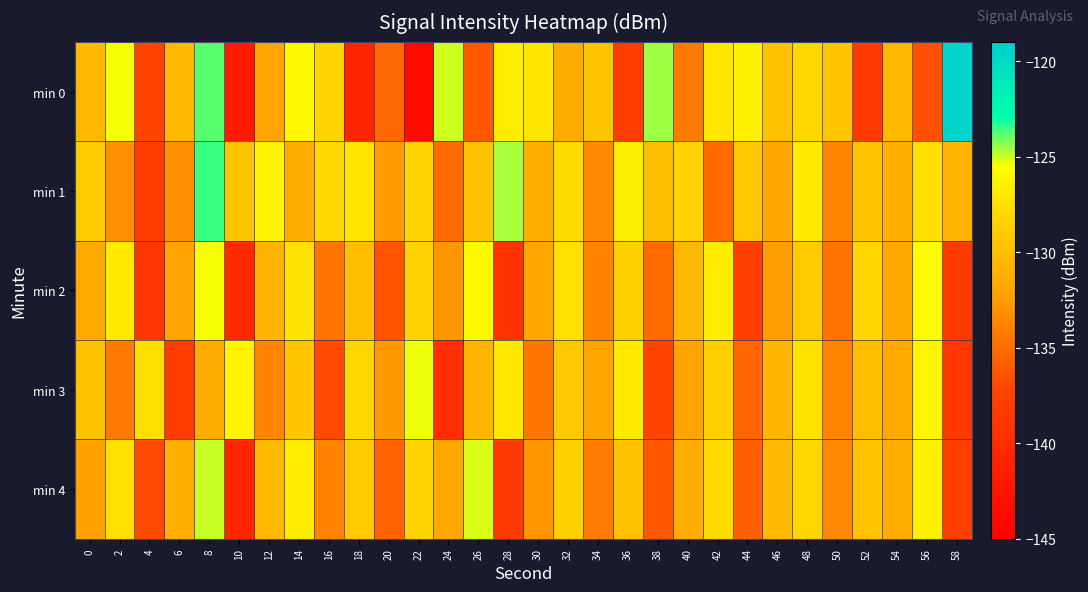

Reading right to left, what are all the values shown in this chart?

min 0: 58=-119.6	56=-136.6	54=-130.4	52=-138.3	50=-129.4	48=-128.0	46=-129.8	44=-126.4	42=-127.1	40=-134.2	38=-124.5	36=-138.1	34=-129.5	32=-131.4	30=-127.2	28=-126.6	26=-136.2	24=-125.1	22=-143.6	20=-135.3	18=-140.5	16=-128.3	14=-125.9	12=-131.9	10=-141.8	8=-123.8	6=-130.3	4=-137.4	2=-125.4	0=-130.3
min 1: 58=-130.8	56=-127.6	54=-131.1	52=-129.5	50=-133.7	48=-126.9	46=-131.8	44=-129.3	42=-135.2	40=-128.4	38=-130.1	36=-126.7	34=-133.5	32=-127.9	30=-131.2	28=-124.6	26=-129.8	24=-135.1	22=-128.3	20=-132.5	18=-127.1	16=-128.0	14=-131.4	12=-126.1	10=-129.5	8=-123.5	6=-133.2	4=-138.0	2=-133.0	0=-129.1
min 2: 58=-138.5	56=-125.8	54=-131.6	52=-128.2	50=-134.7	48=-129.1	46=-132.4	44=-137.8	42=-126.6	40=-130.3	38=-135.1	36=-128.7	34=-133.9	32=-127.5	30=-131.8	28=-139.3	26=-125.9	24=-132.7	22=-128.5	20=-136.4	18=-129.9	16=-134.6	14=-127.3	12=-130.7	10=-140.2	8=-125.4	6=-132.1	4=-138.9	2=-126.8	0=-131.5
min 3: 58=-138.8	56=-126.1	54=-131.5	52=-129.9	50=-133.8	48=-127.3	46=-130.6	44=-135.4	42=-128.7	40=-132.1	38=-137.3	36=-126.8	34=-131.9	32=-129.2	30=-134.5	28=-127.1	26=-130.8	24=-139.7	22=-125.3	20=-132.6	18=-128.1	16=-136.9	14=-129.5	12=-133.7	10=-126.2	8=-131.4	6=-138.1	4=-127.6	2=-134.3	0=-129.8
min 4: 58=-137.9	56=-126.4	54=-131.2	52=-129.6	50=-133.5	48=-128.1	46=-130.4	44=-135.7	42=-127.9	40=-131.3	38=-136.1	36=-129.8	34=-134.2	32=-128.6	30=-132.9	28=-138.4	26=-125.1	24=-131.7	22=-128.3	20=-135.5	18=-129.1	16=-133.9	14=-126.7	12=-130.3	10=-140.6	8=-124.9	6=-131.1	4=-136.8	2=-127.5	0=-132.2